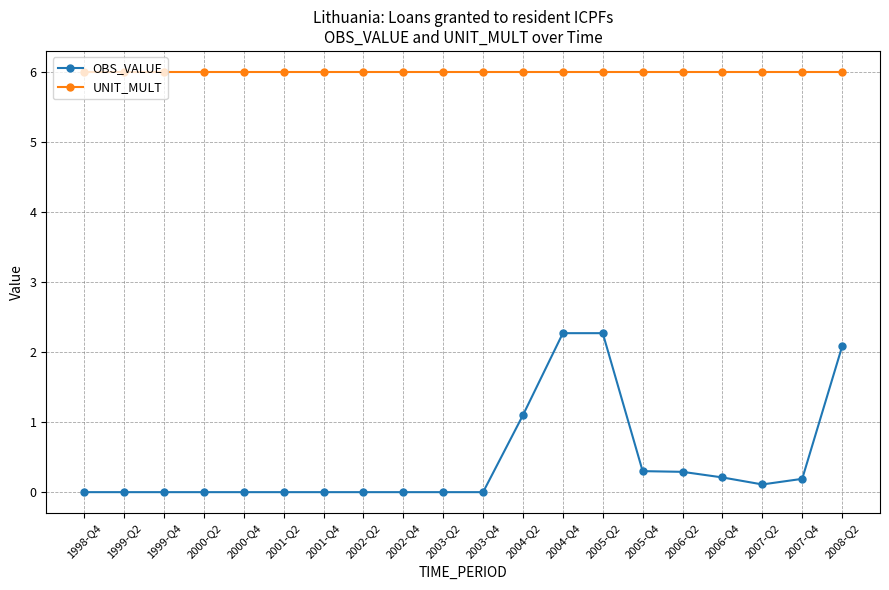

What position from the right is 2005-Q4?

6